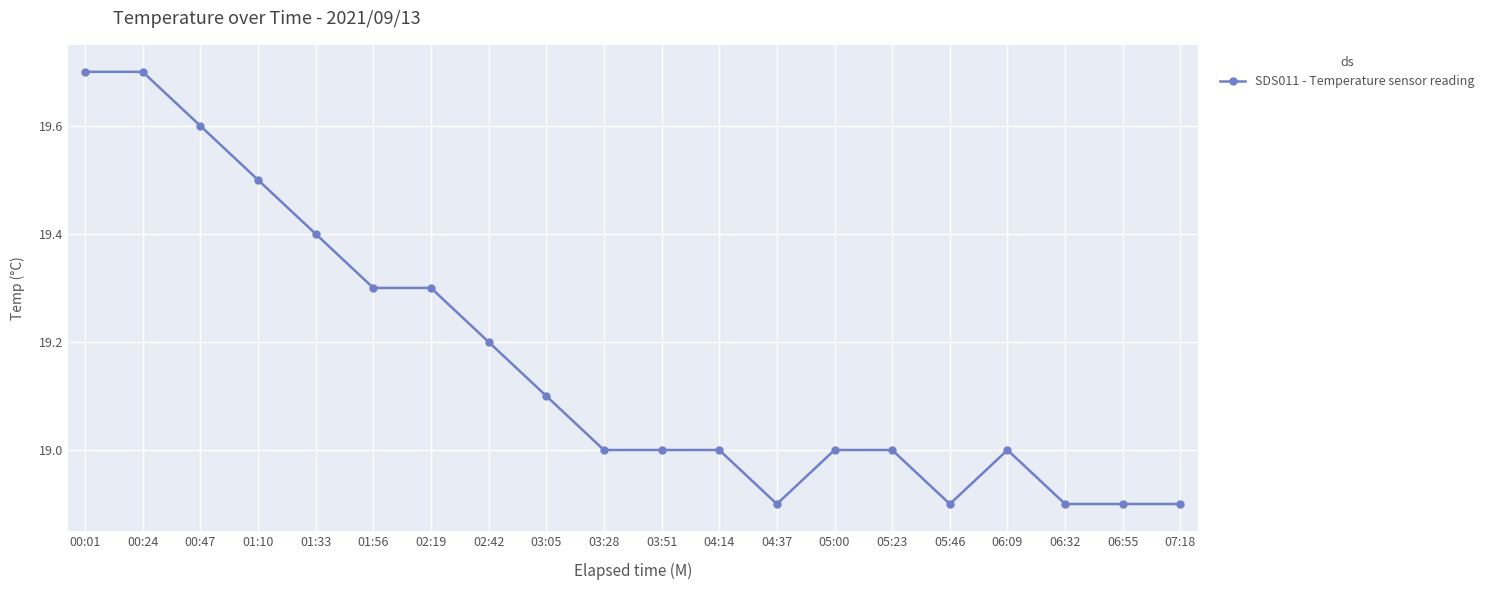

True or false: the data has more than 0 interior local peaks.

True